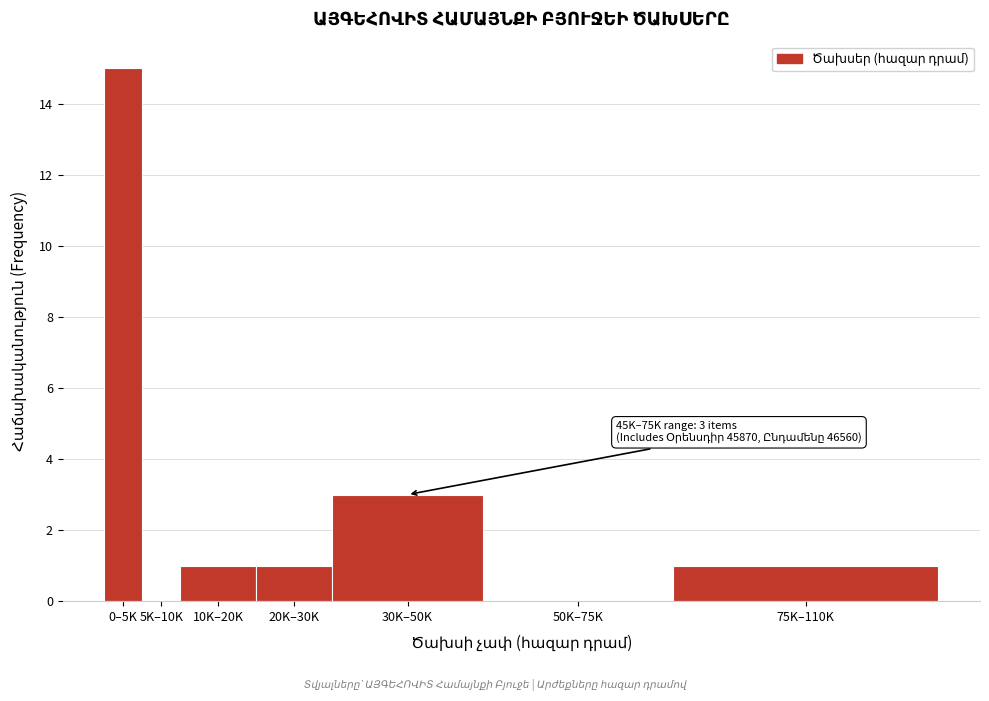

Reading left to right, list all the values displayed in this chart.

0–5K=15	5K–10K=0	10K–20K=1	20K–30K=1	30K–50K=3	50K–75K=0	75K–110K=1